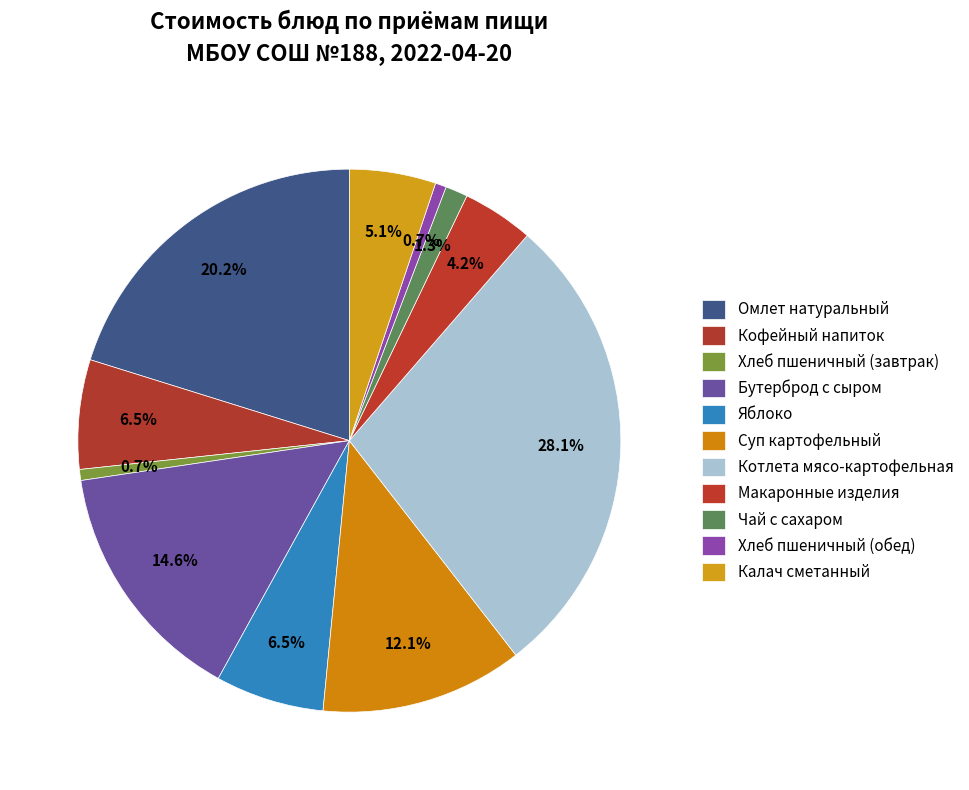

Approximately how many times larger is the value at Калач сметанный compared to Кофейный напиток?

0.8